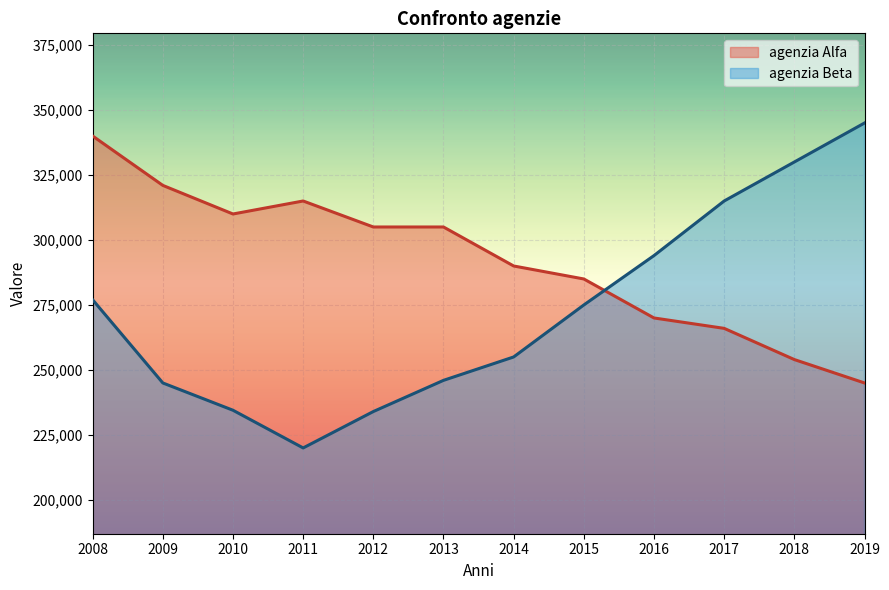

What is the minimum value shown in the chart?

220000